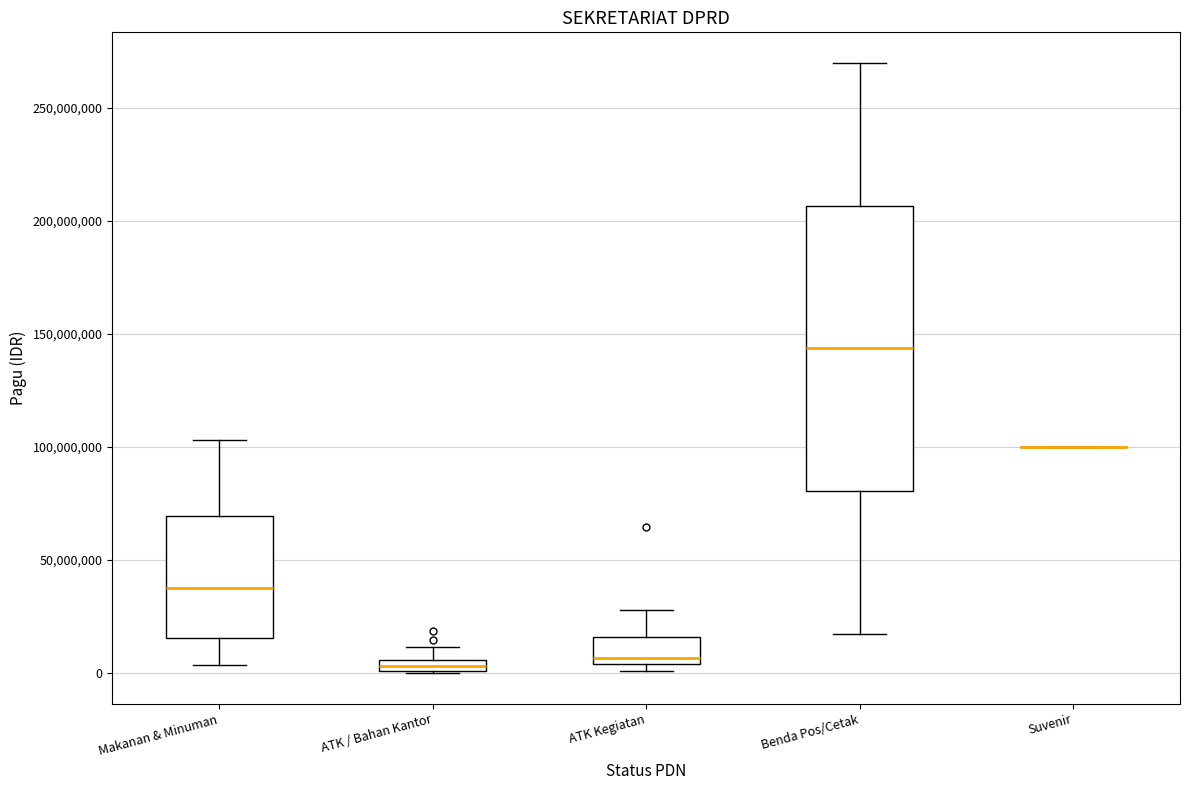

Where does the upper whisker of the box for ATK / Bahan Kantor end on the y-axis? The values are not printed on the chart, so give them approximately, as read against the axis.

10000000